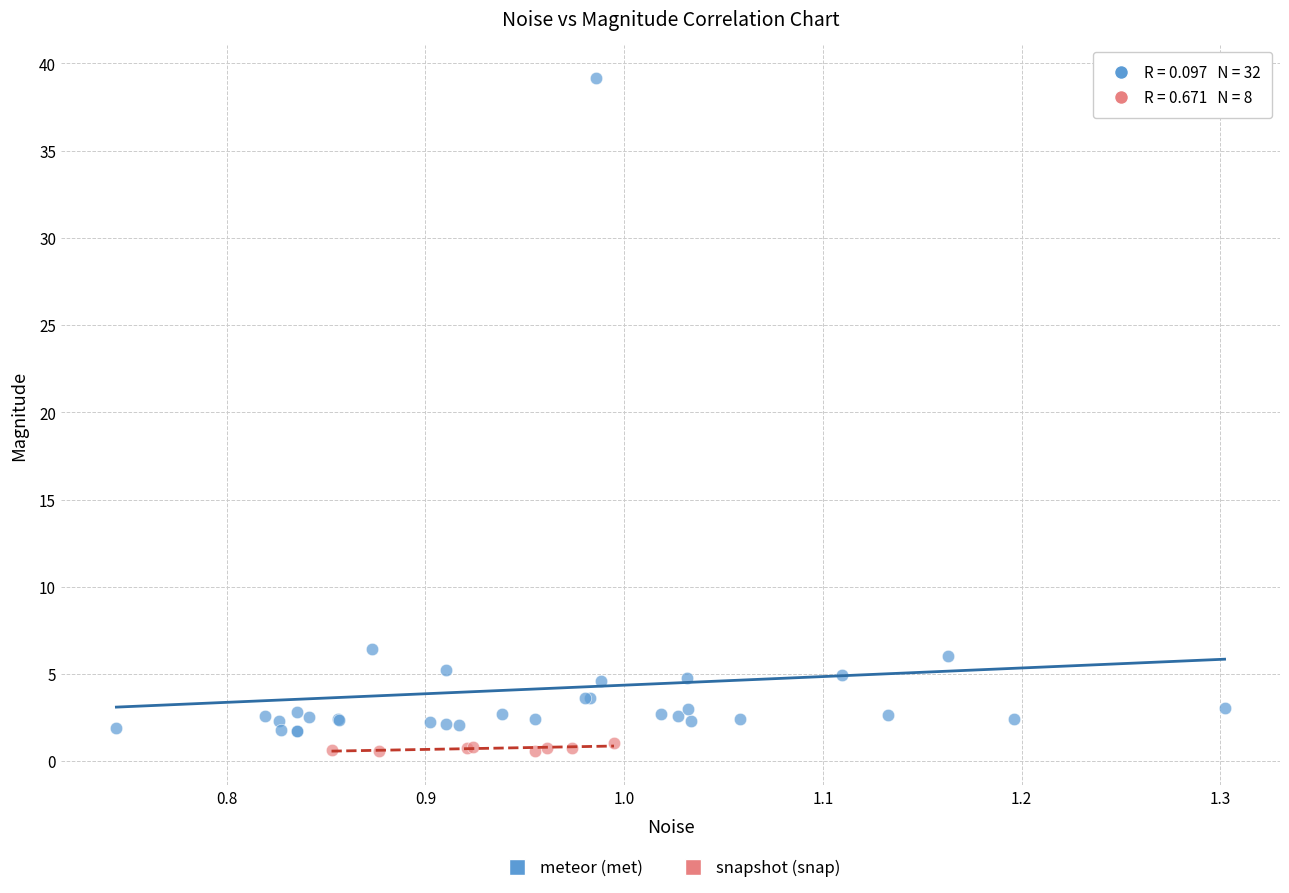

What are all the series names shown in the legend?

meteor (met), snapshot (snap)